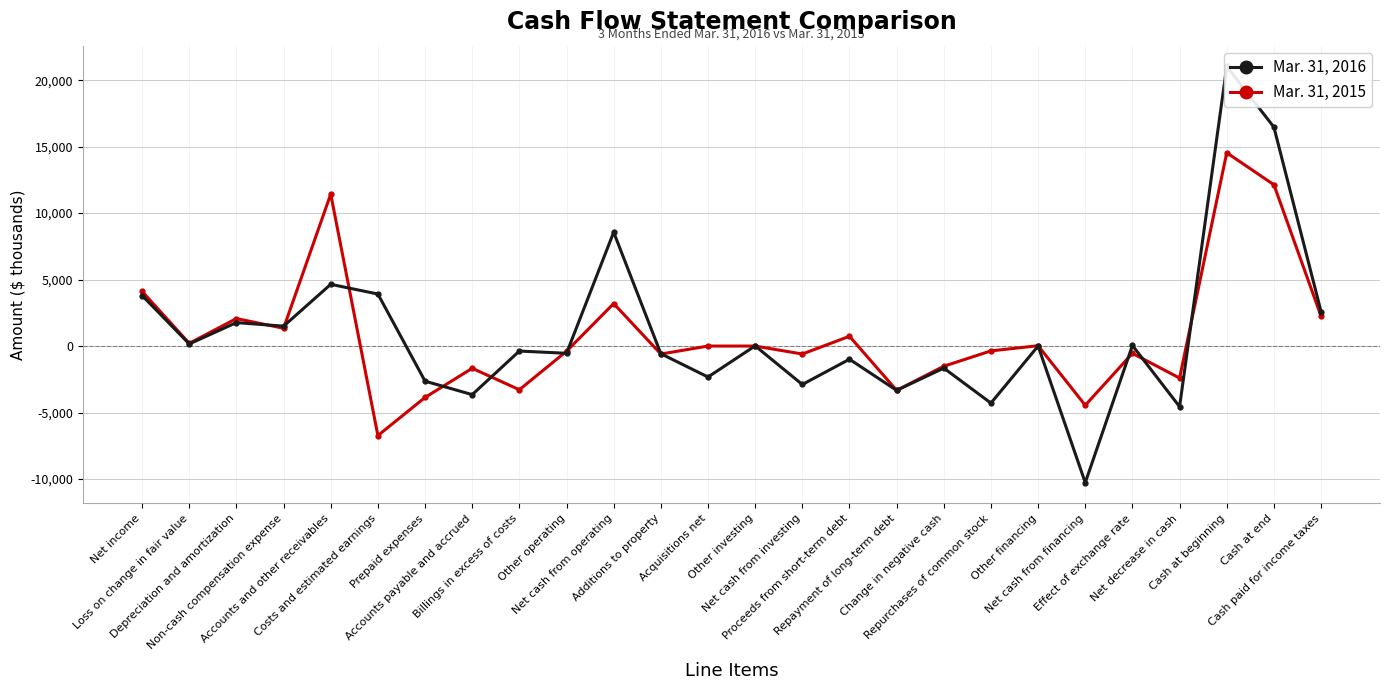

What is the sum of the Mar. 31, 2016 values at Repayment of long-term debt and Acquisitions net?

-5663